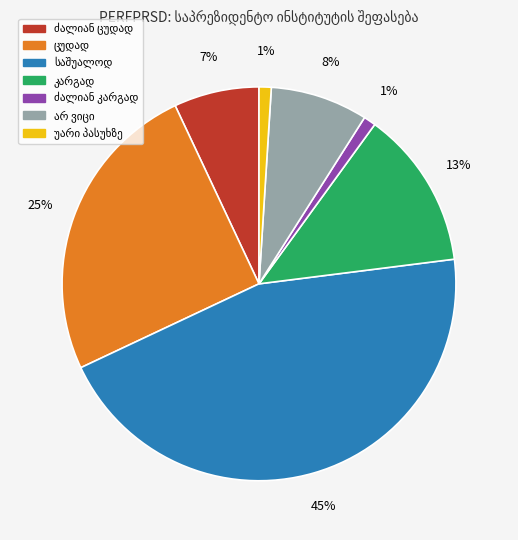

Is there a majority slice in this chart?

No